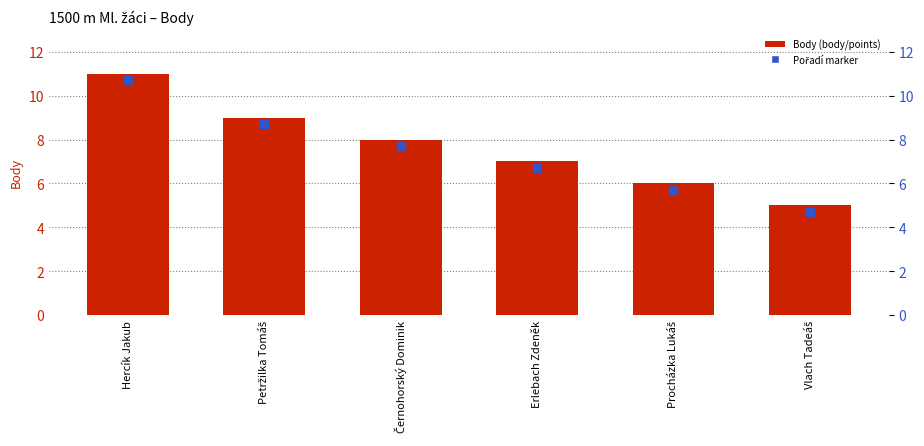

At how many categories does at least one series exceed 9?

1